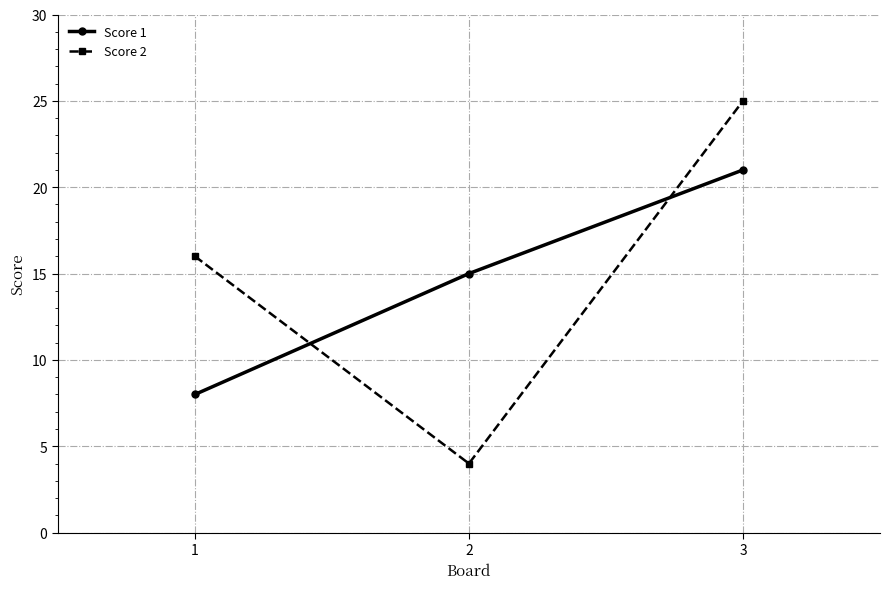

How many lines are shown in the chart?

2